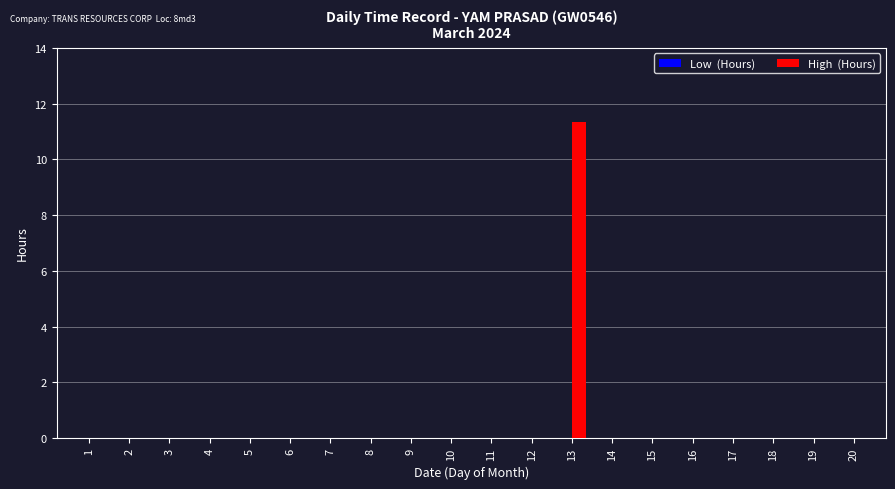

What is the sum of all values?

11.3